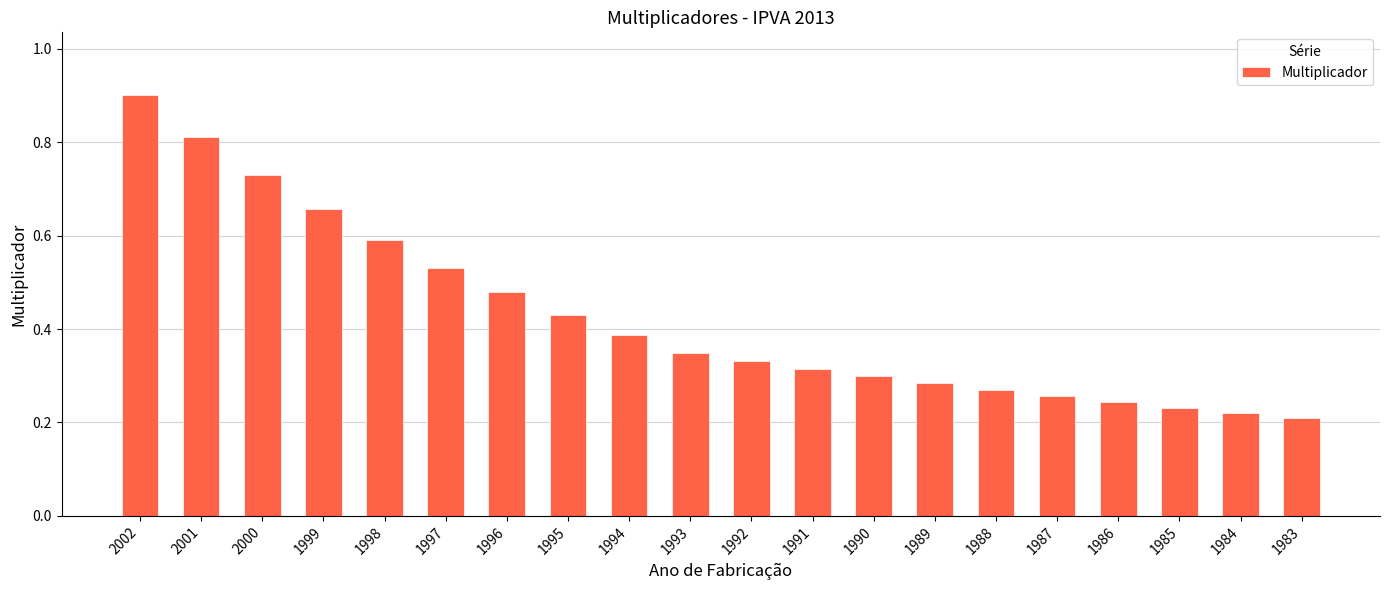

What is the sum of all values?

8.5